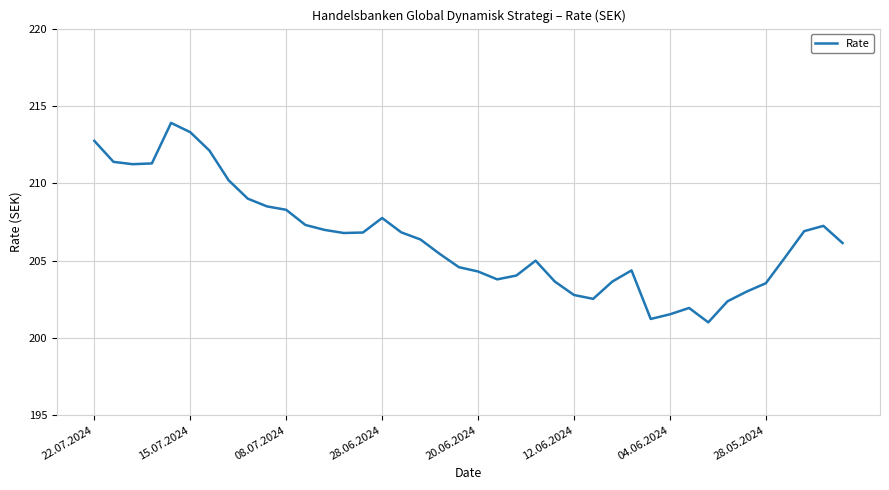

What is the smallest value displayed?

201.0